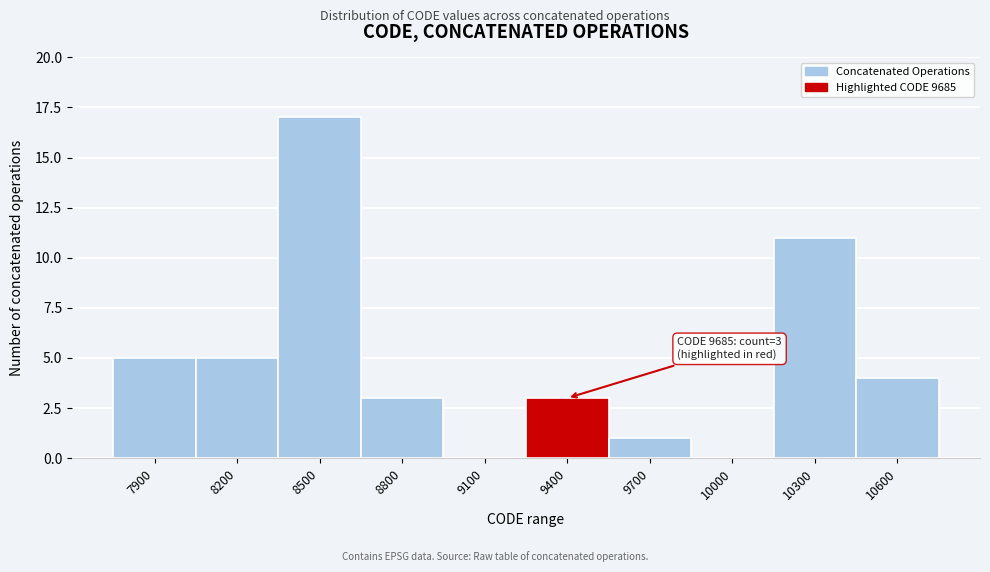

Reading left to right, what are all the values shown in this chart?

7900=5	8200=5	8500=17	8800=3	9100=0	9400=3	9700=1	10000=0	10300=11	10600=4